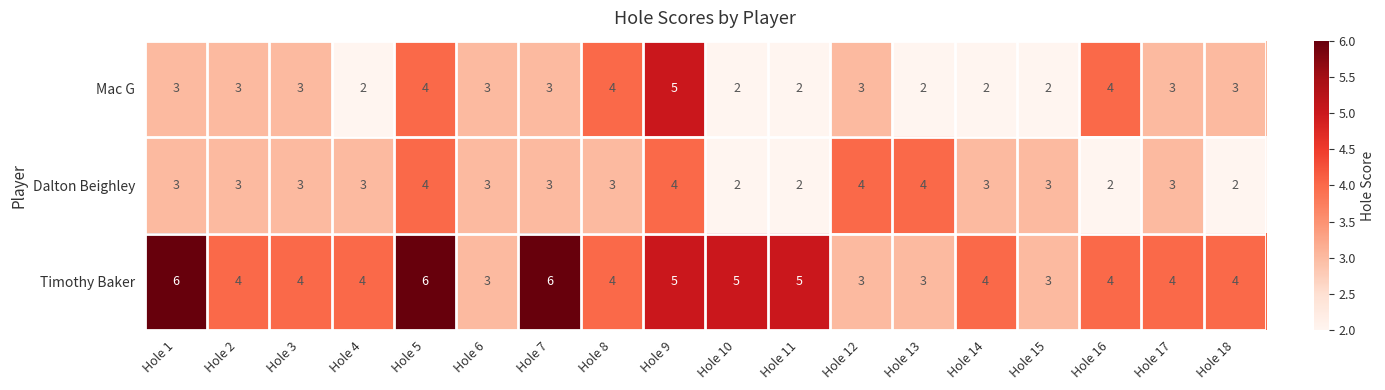

Which category has the highest value in the Mac G series?

Hole 9